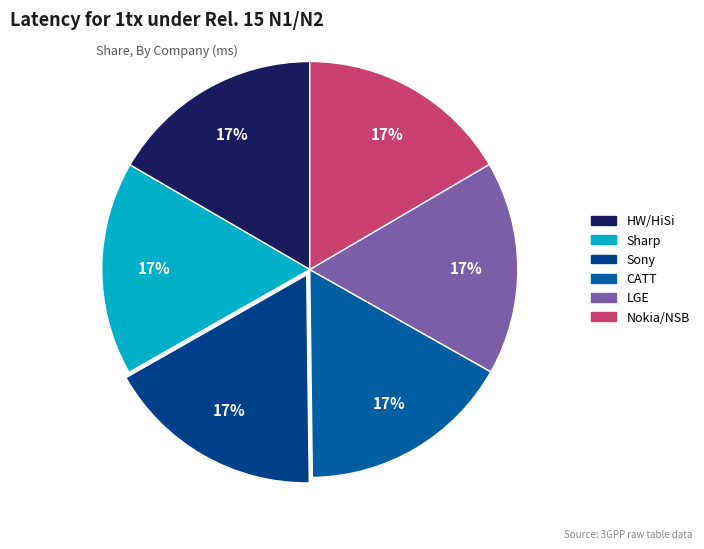

Is it true that Sony is 17% of the pie?

True